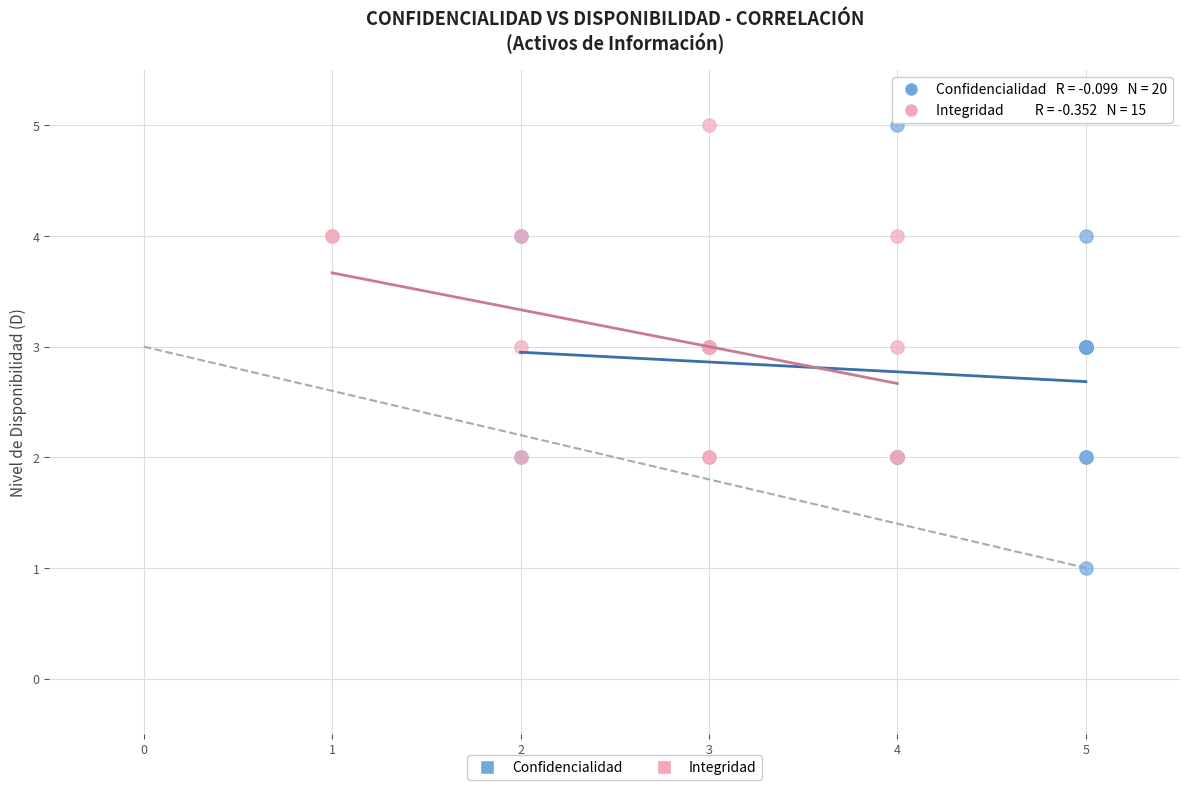

Which series reaches the minimum Y coordinate?

Confidencialidad